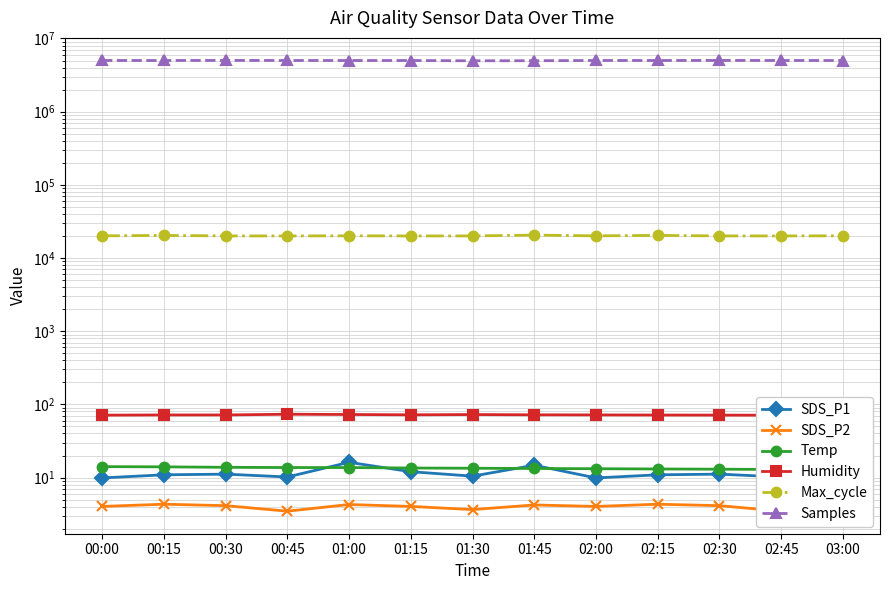

Where is Max_cycle nearest to the value 20297?

00:15